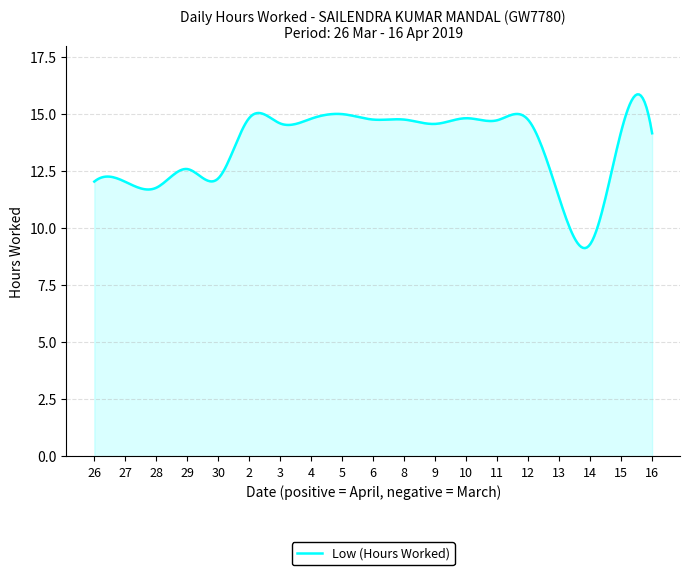

What is the smallest value displayed?

9.1